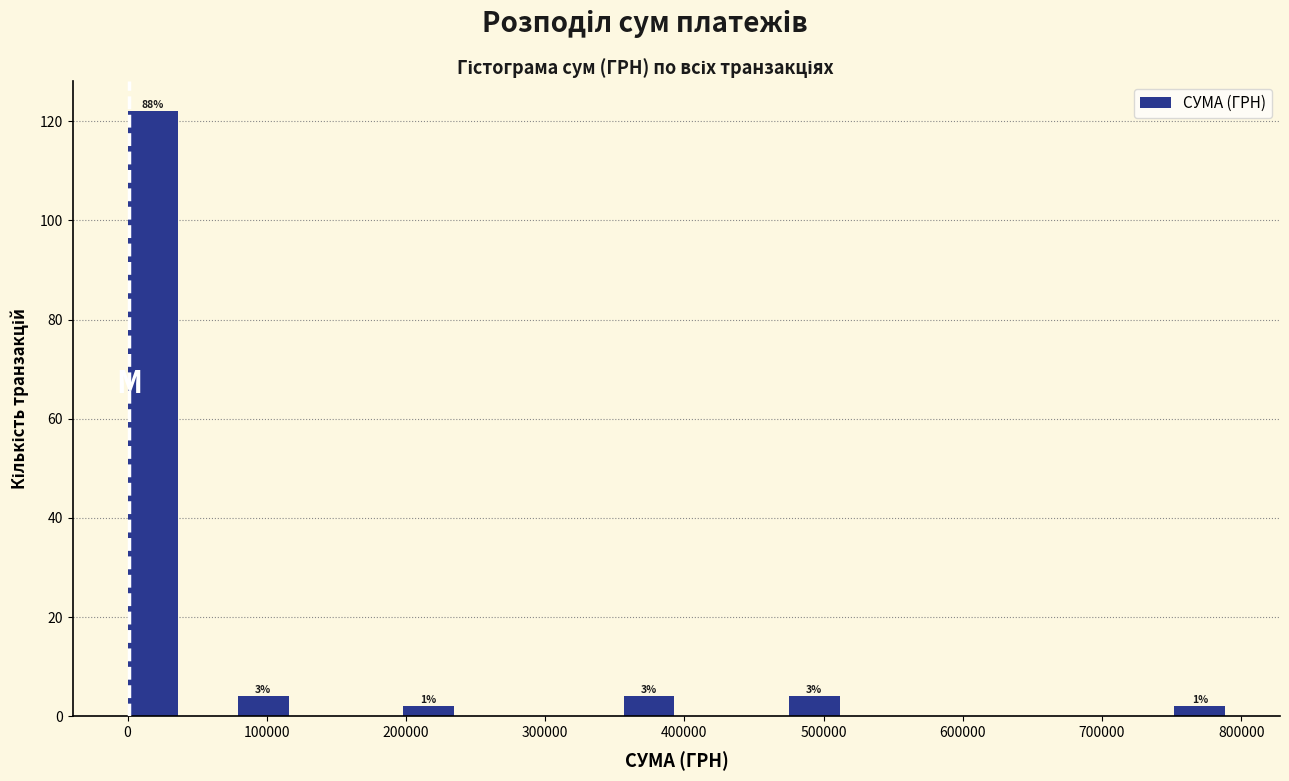

Around what value on the x-axis is the tallest bar? Give the approximate position of its centre, as read against the axis.

20000